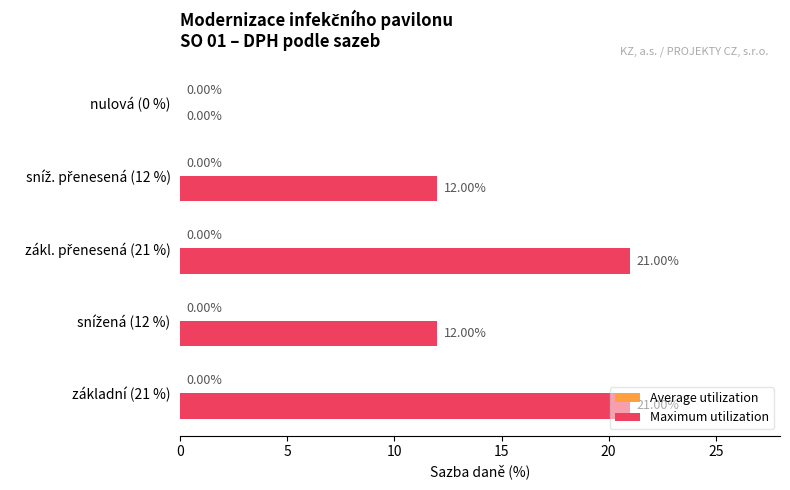

How many categories are shown in the chart?

5